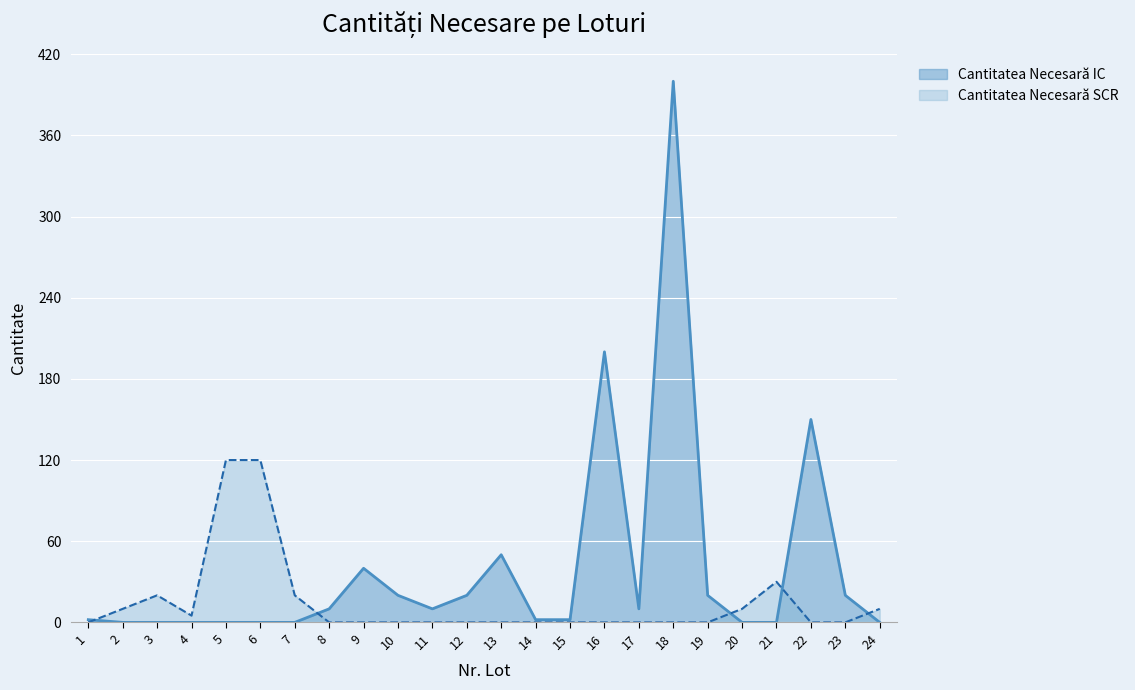

True or false: Cantitatea Necesară SCR has a value of 6 at 20.

False